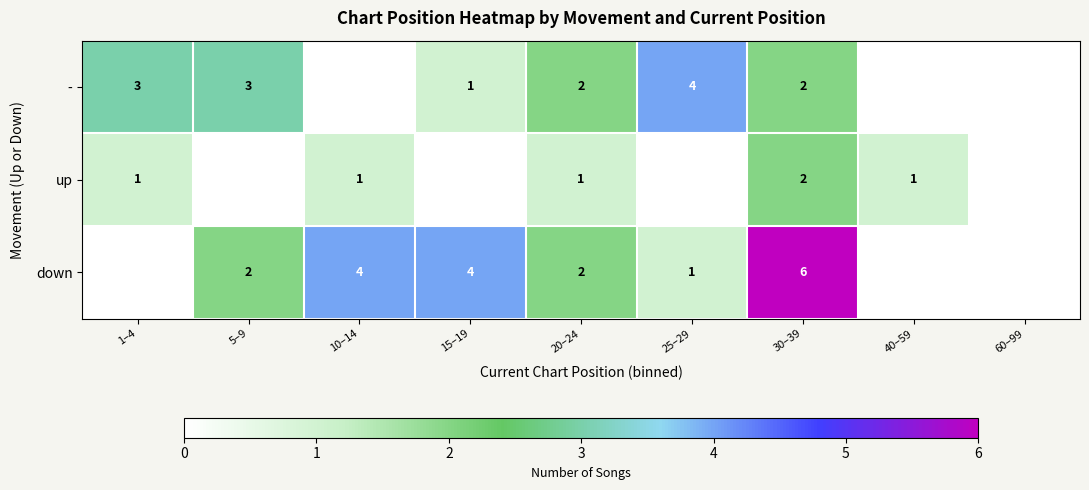

Is it true that up equals 0 at 10–14?

False